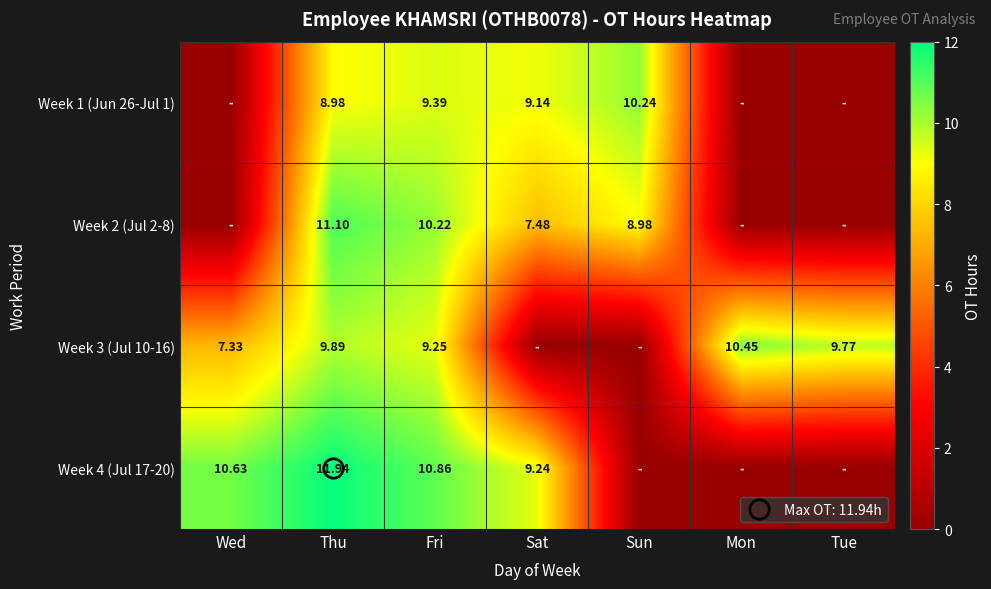

How many values in the Week 1 (Jun 26-Jul 1) series exceed 8?

4